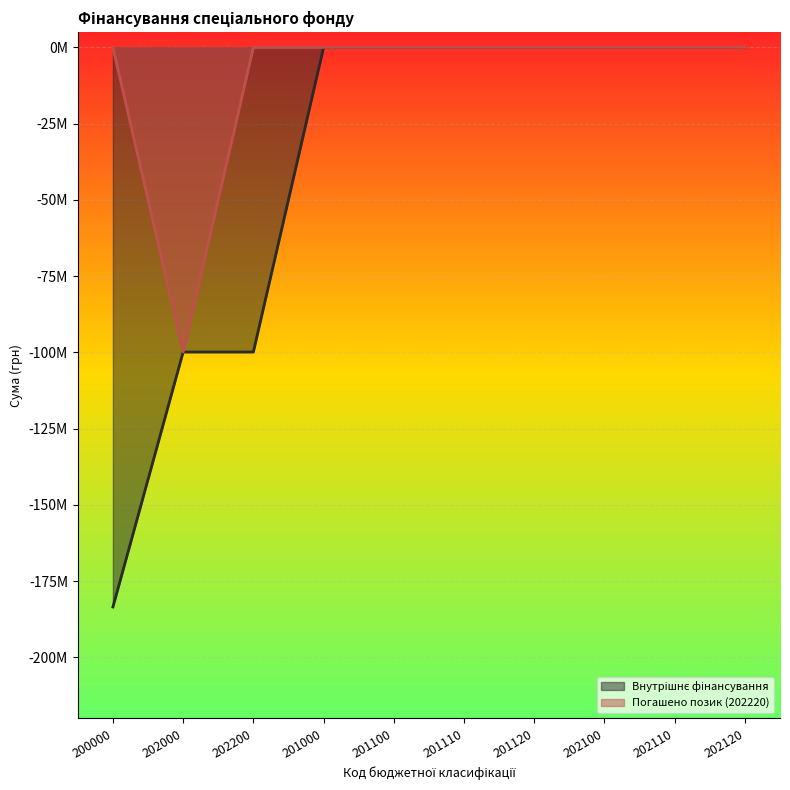

True or false: Внутрішнє фінансування and Погашено позик (202220) intersect in this chart.

False